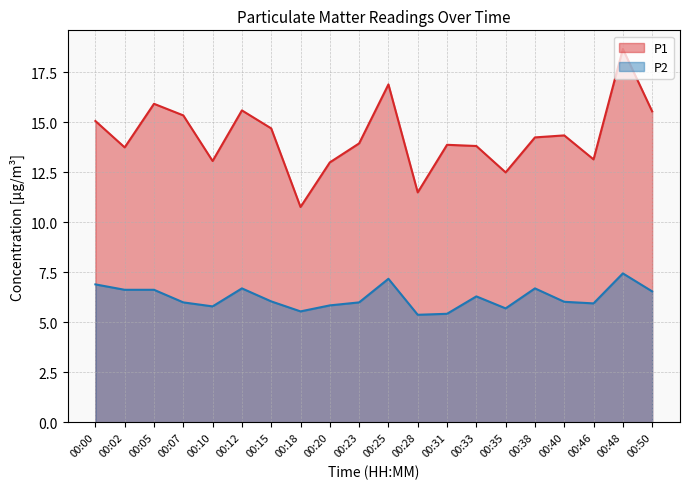

At which category does the chart reach its minimum across all series?

00:28